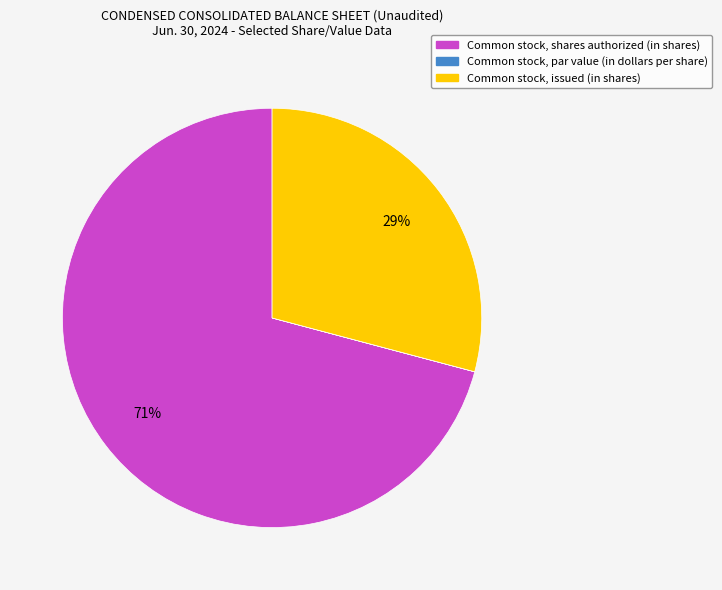

Does Common stock, shares authorized (in shares) account for over 50% of the chart?

Yes